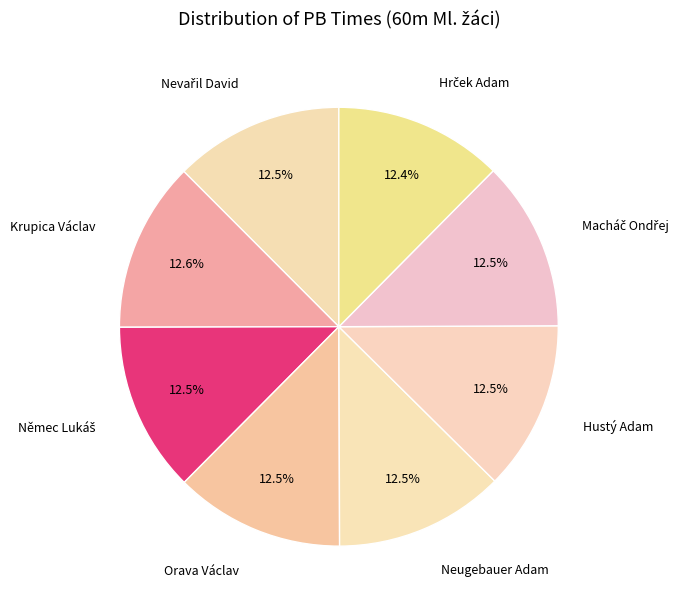

Does Orava Václav account for over 50% of the chart?

No